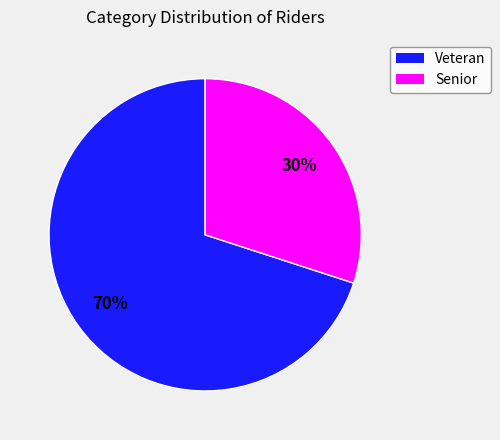

Rank the categories by value from lowest to highest.

Senior, Veteran